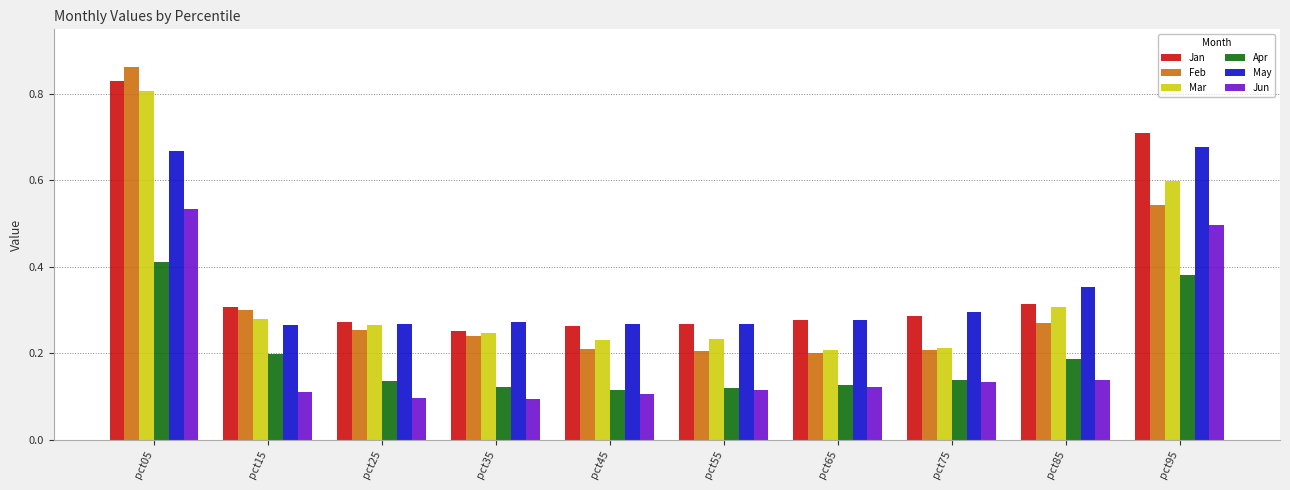

True or false: Jun has a value of 0.2 at pct55.

False